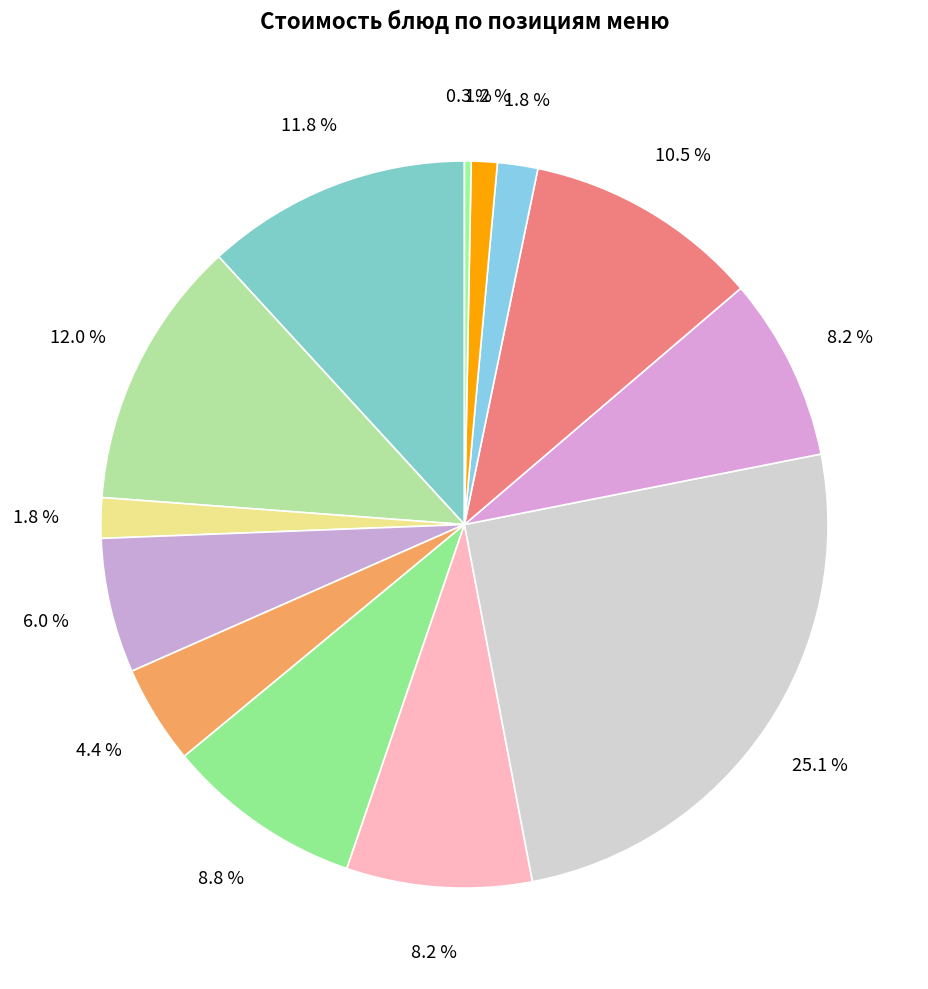

To the nearest percent, what is the difference between the largest and smallest slice percentages?

25%